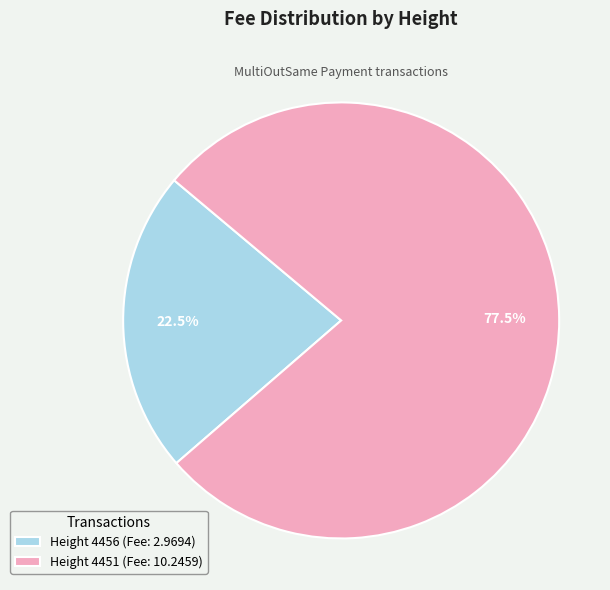

Which has a higher value, Height 4451 (Fee: 10.2459) or Height 4456 (Fee: 2.9694)?

Height 4451 (Fee: 10.2459)